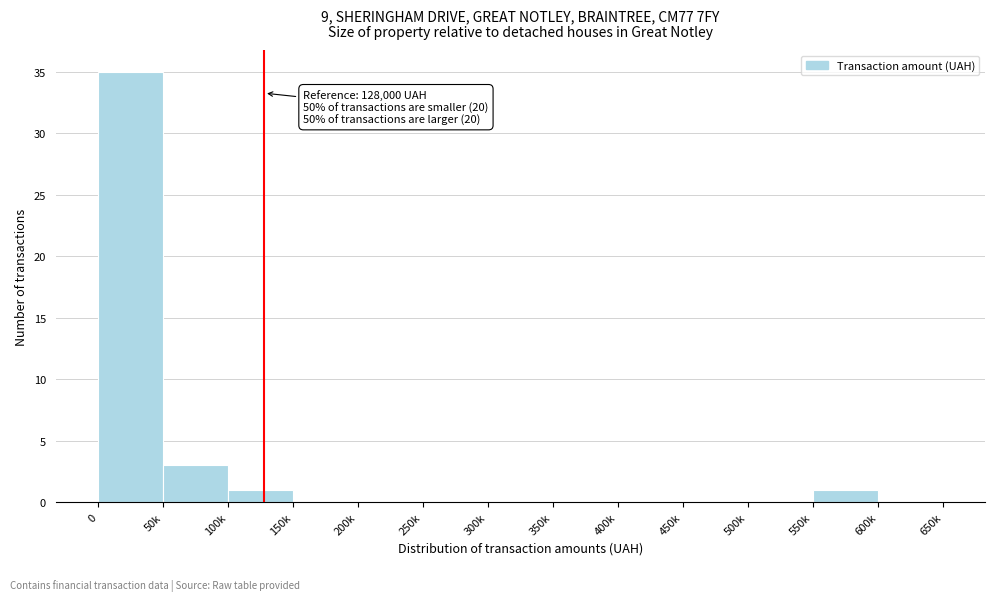

Reading left to right, extract all data points from this chart.

0=35	50k=3	100k=1	150k=0	200k=0	250k=0	300k=0	350k=0	400k=0	450k=0	500k=0	550k=1	600k=0